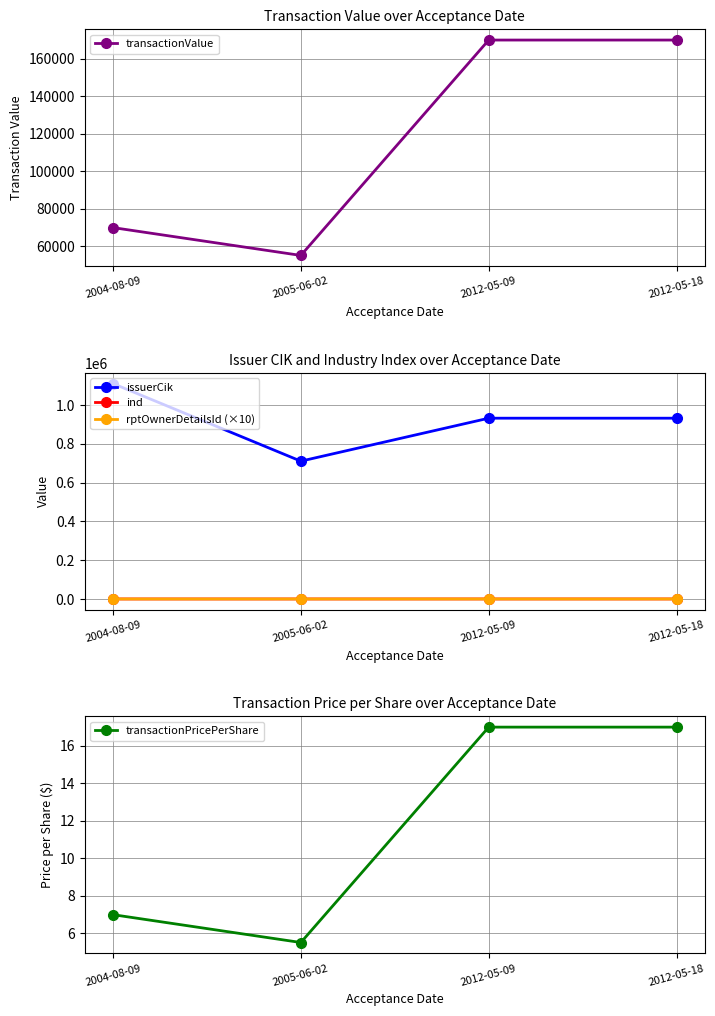

True or false: rptOwnerDetailsId (×10) has more than 1 interior local peaks.

False